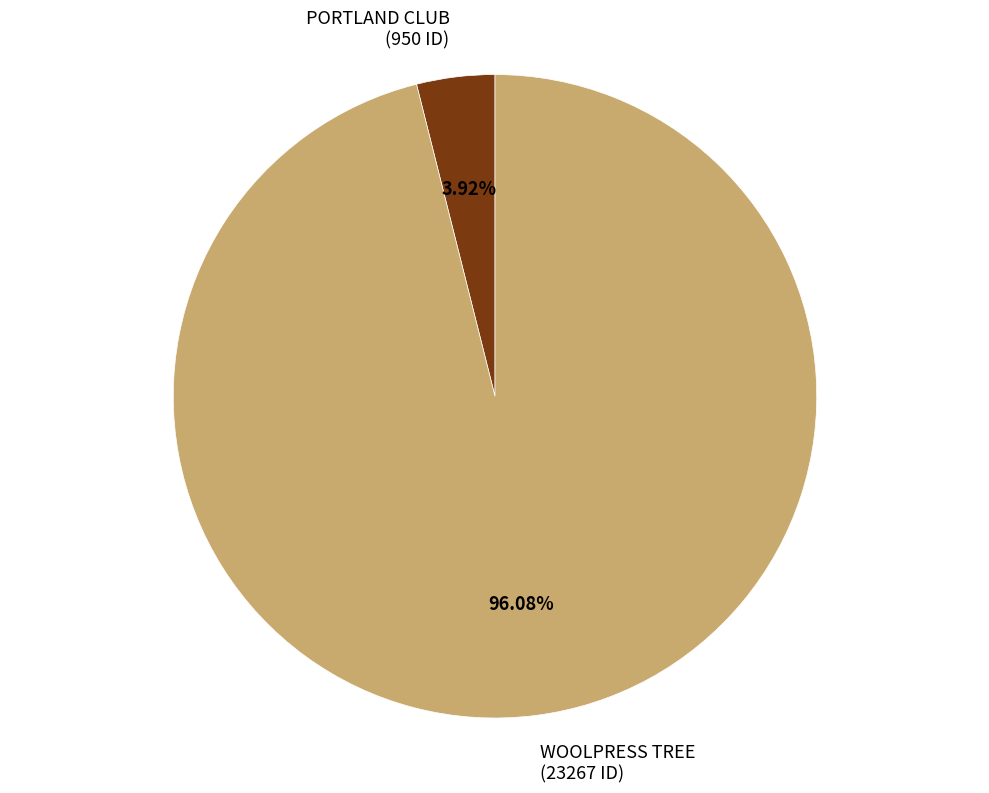

Approximately how many times larger is the value at WOOLPRESS TREE compared to PORTLAND CLUB?

24.5